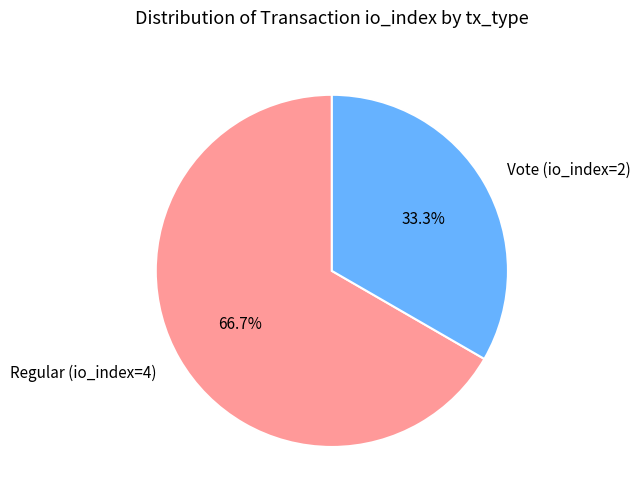

True or false: Regular (io_index=4) accounts for 67% of the total.

True